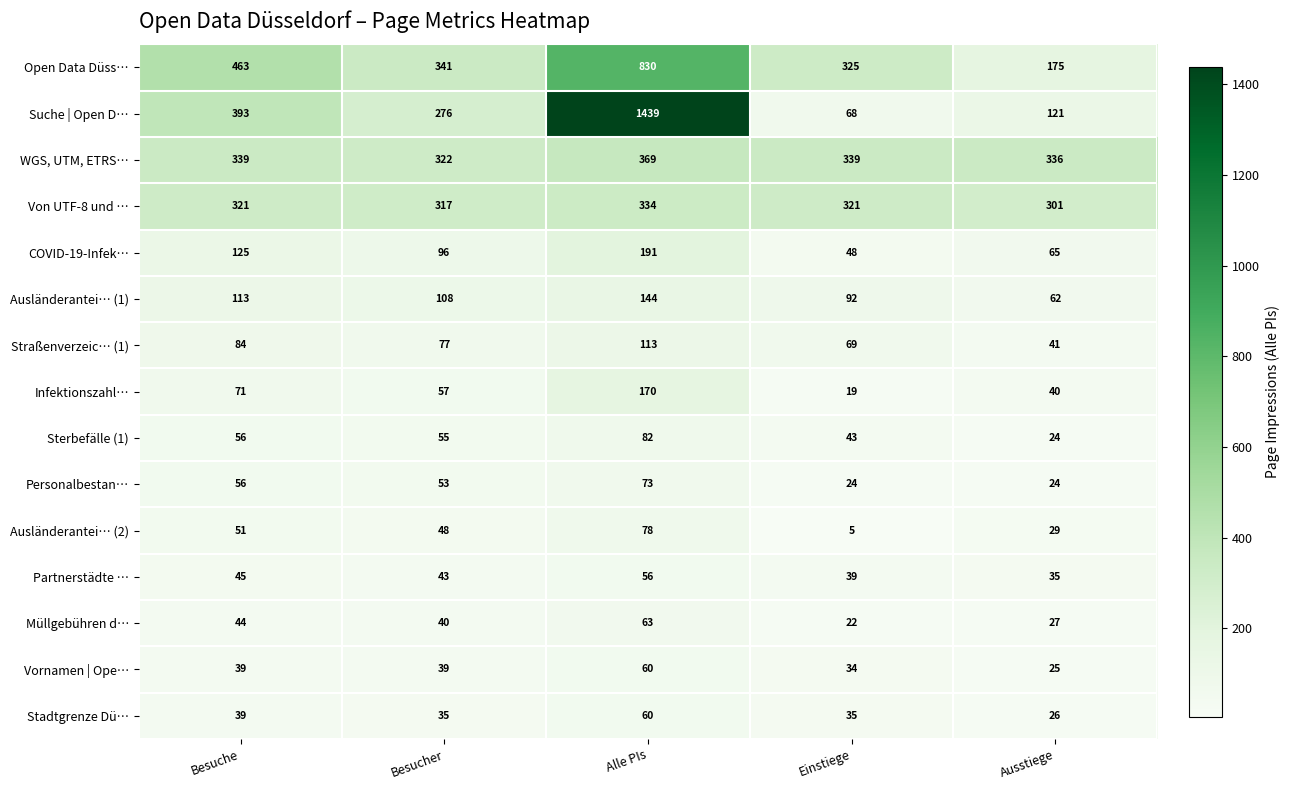

At which label does Personalbestan… first exceed 53?

Besuche